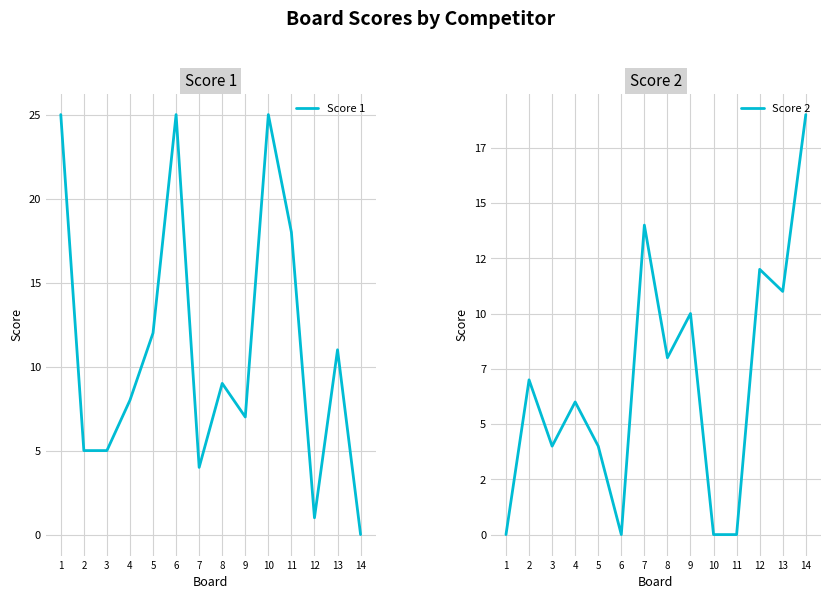

Reading left to right, what are all the values shown in this chart?

Score 1: 1=25	2=5	3=5	4=8	5=12	6=25	7=4	8=9	9=7	10=25	11=18	12=1	13=11	14=0
Score 2: 1=0	2=7	3=4	4=6	5=4	6=0	7=14	8=8	9=10	10=0	11=0	12=12	13=11	14=19